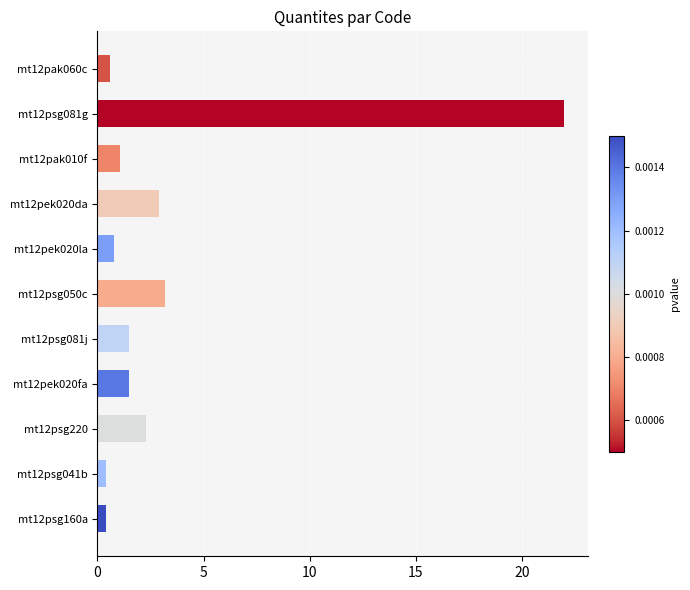

What is the average value?

3.3